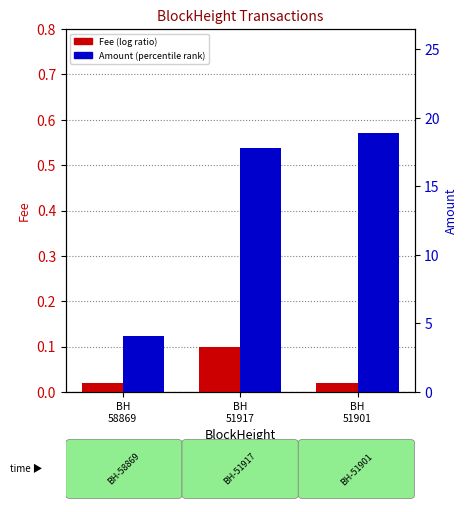

Is the value of Amount at BH
51917 greater than the value of Fee at BH
51917?

Yes